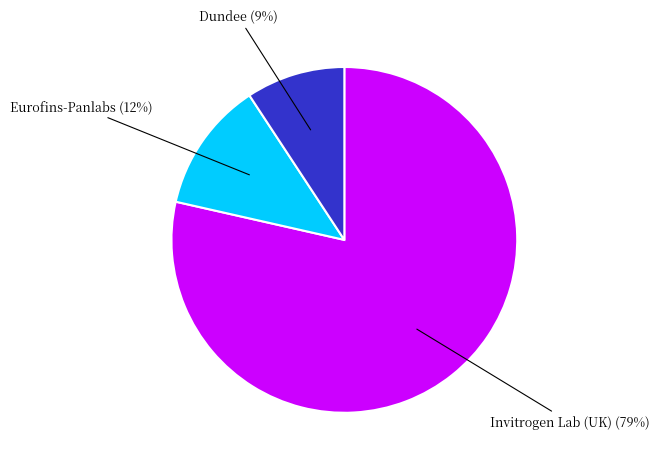

Is there any slice that represents more than half of the pie?

Yes